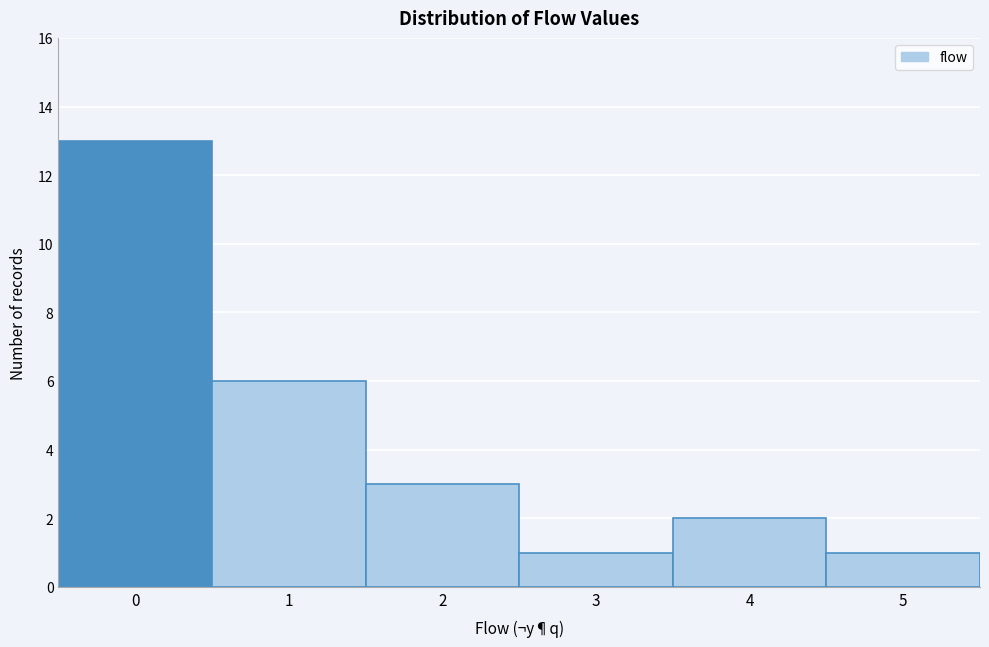

Reading left to right, transcribe all the data shown in this chart.

0=13	1=6	2=3	3=1	4=2	5=1